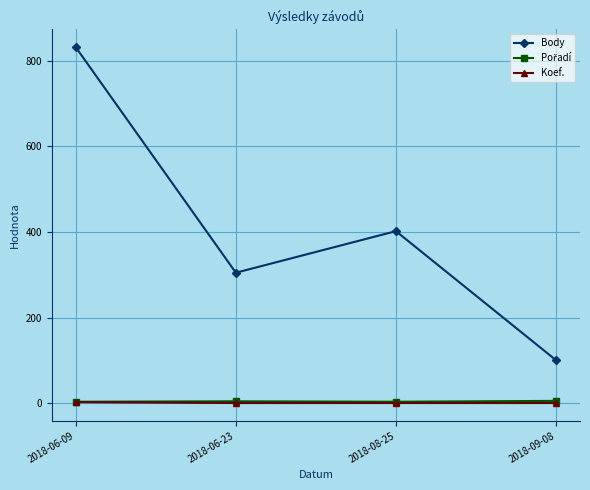

What is the label of the 4th point from the left?

2018-09-08